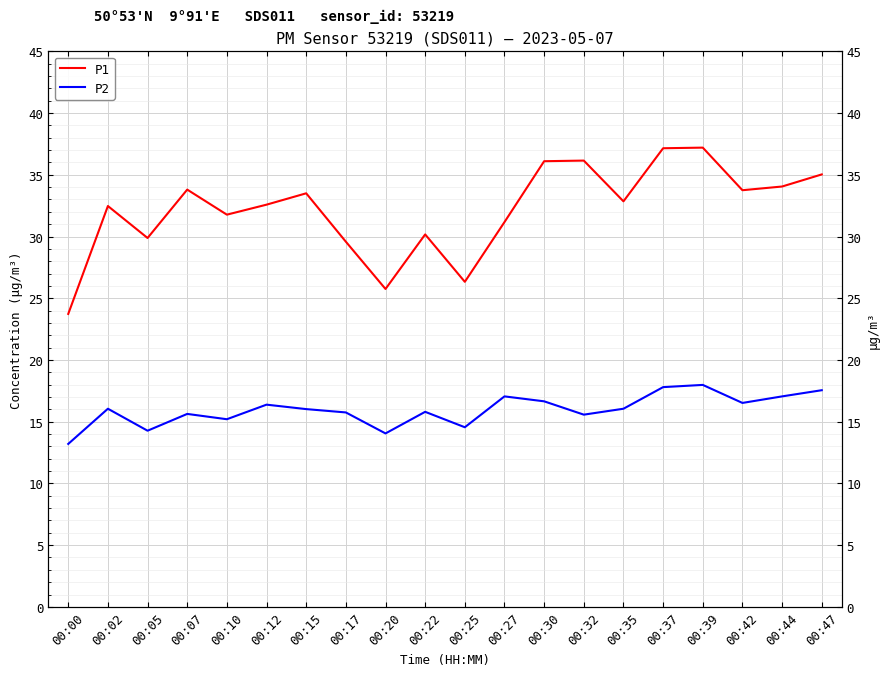

At which label does P1 reach its minimum?

00:00